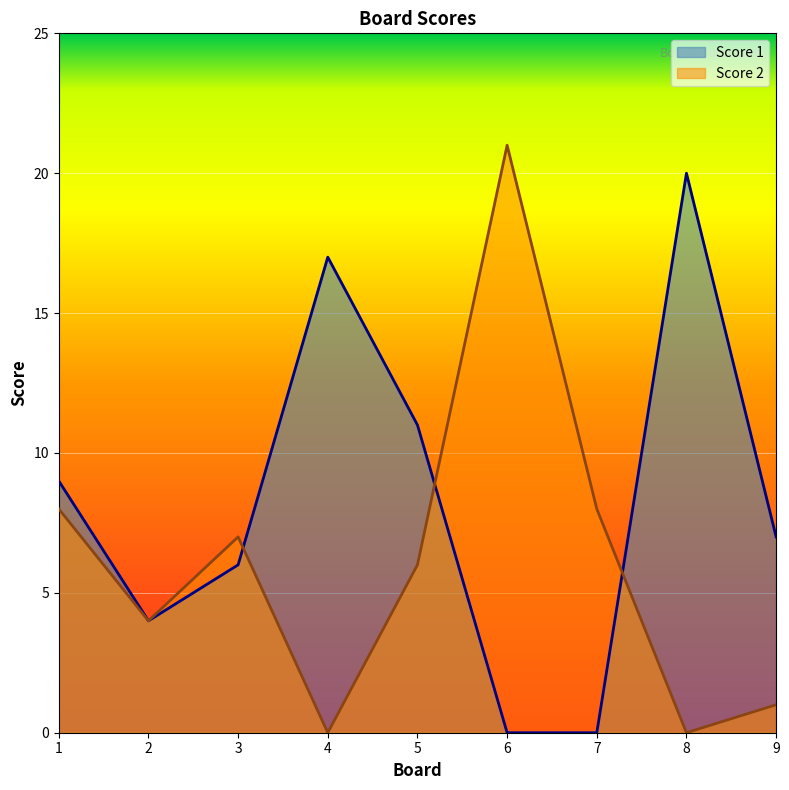

Which category has the highest value across all series?

6